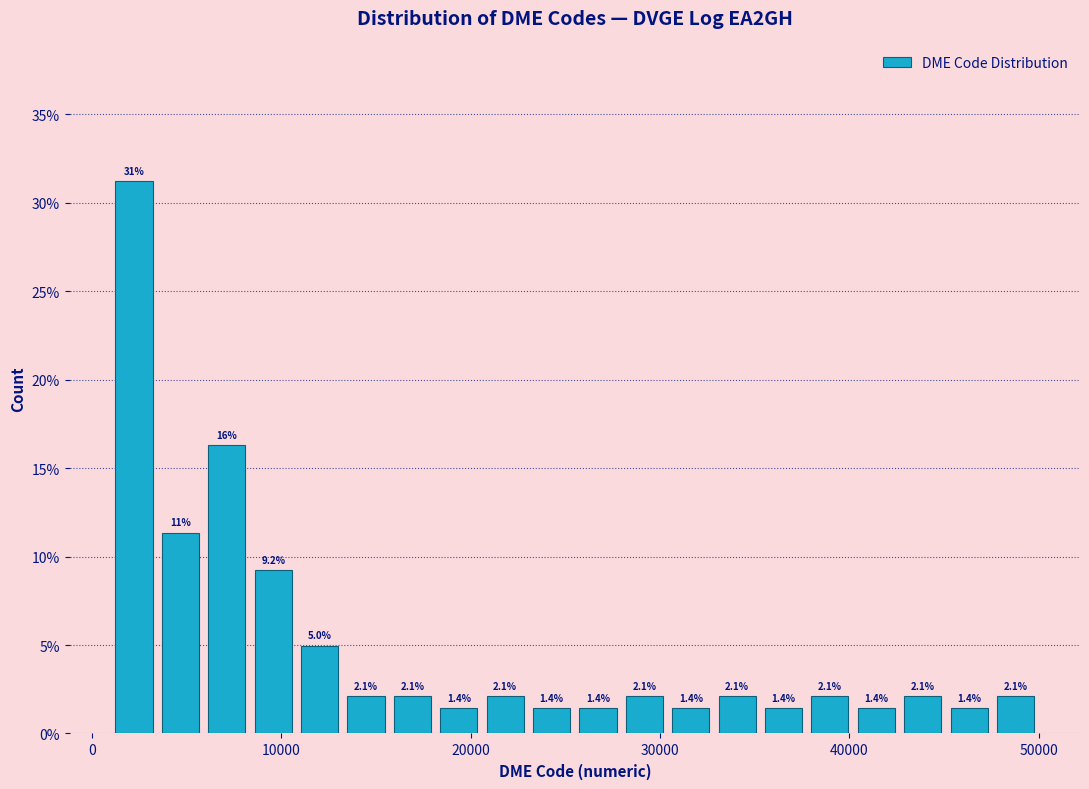

Around what value on the x-axis is the tallest bar? Give the approximate position of its centre, as read against the axis.

2000